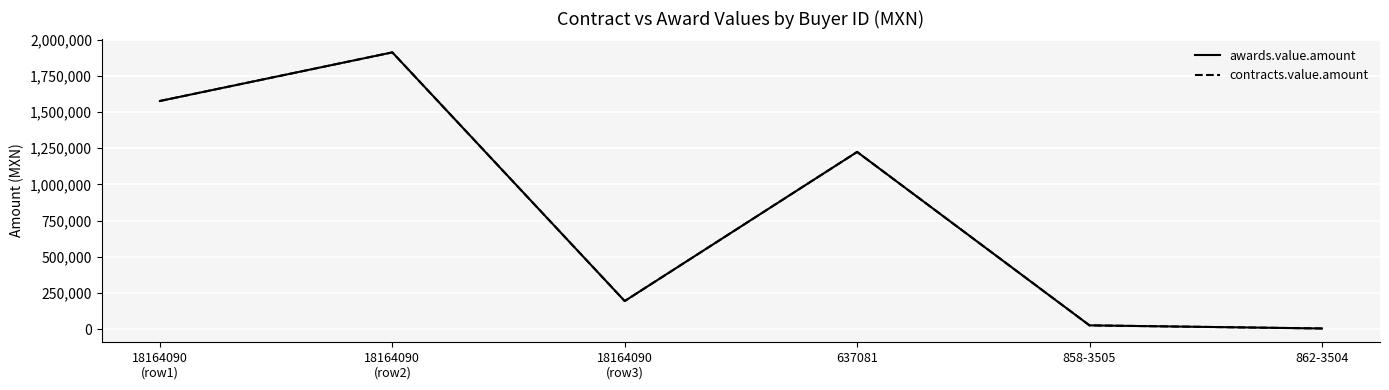

At which category is the sum across all series the highest?

18164090
(row2)